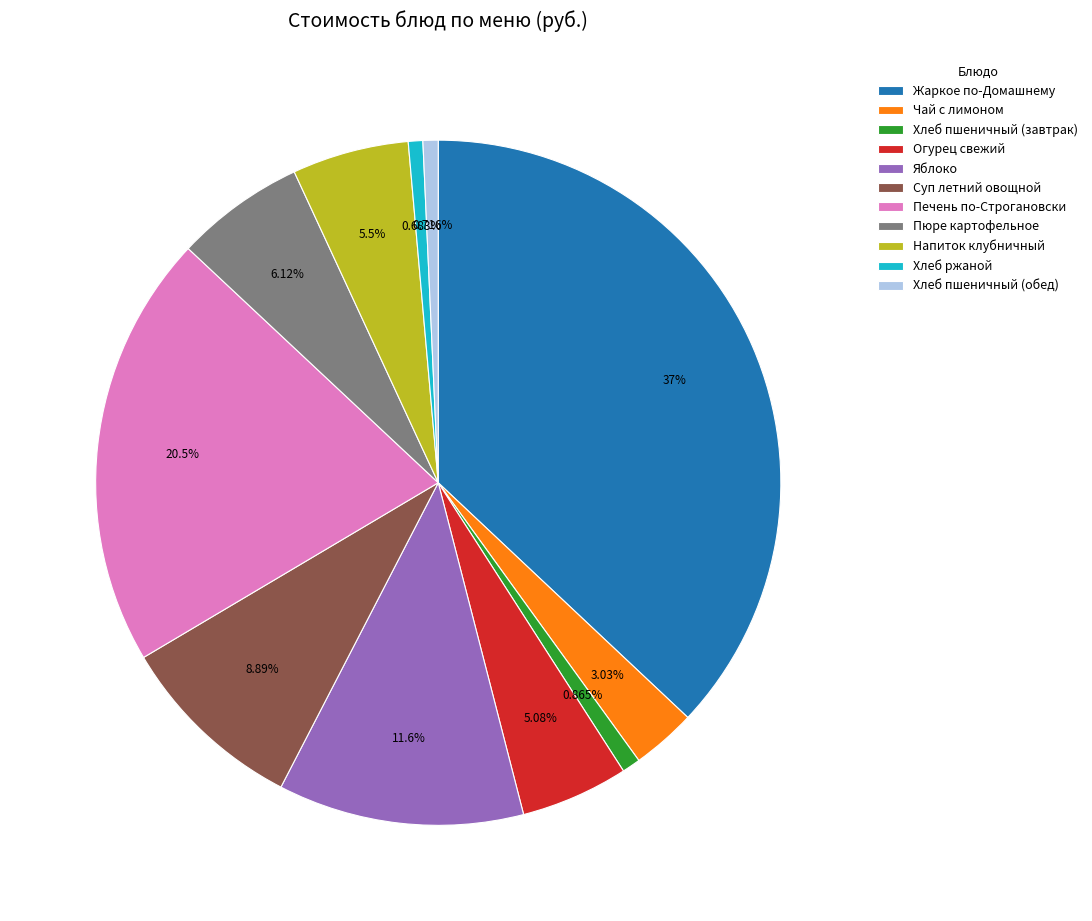

To the nearest percent, what portion does Чай с лимоном represent?

3%